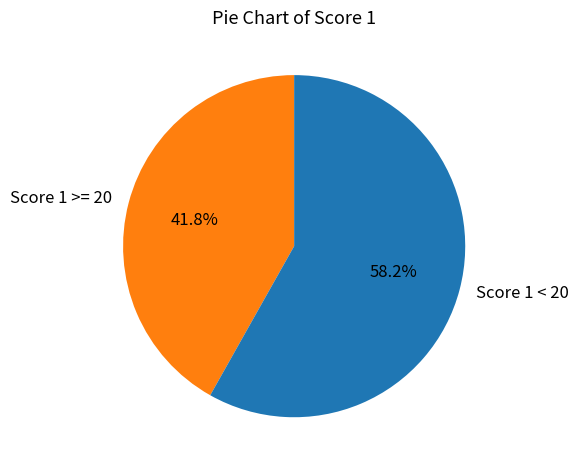

Do Score 1 < 20 and Score 1 >= 20 together represent more than half of the pie?

Yes